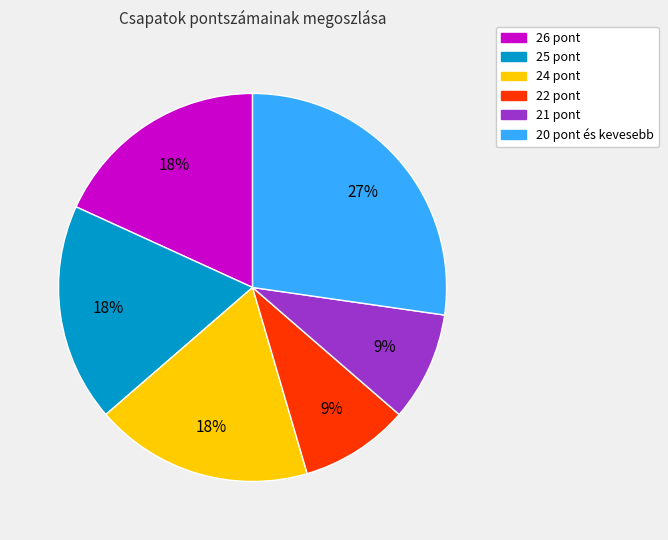

Does any single category account for the majority?

No